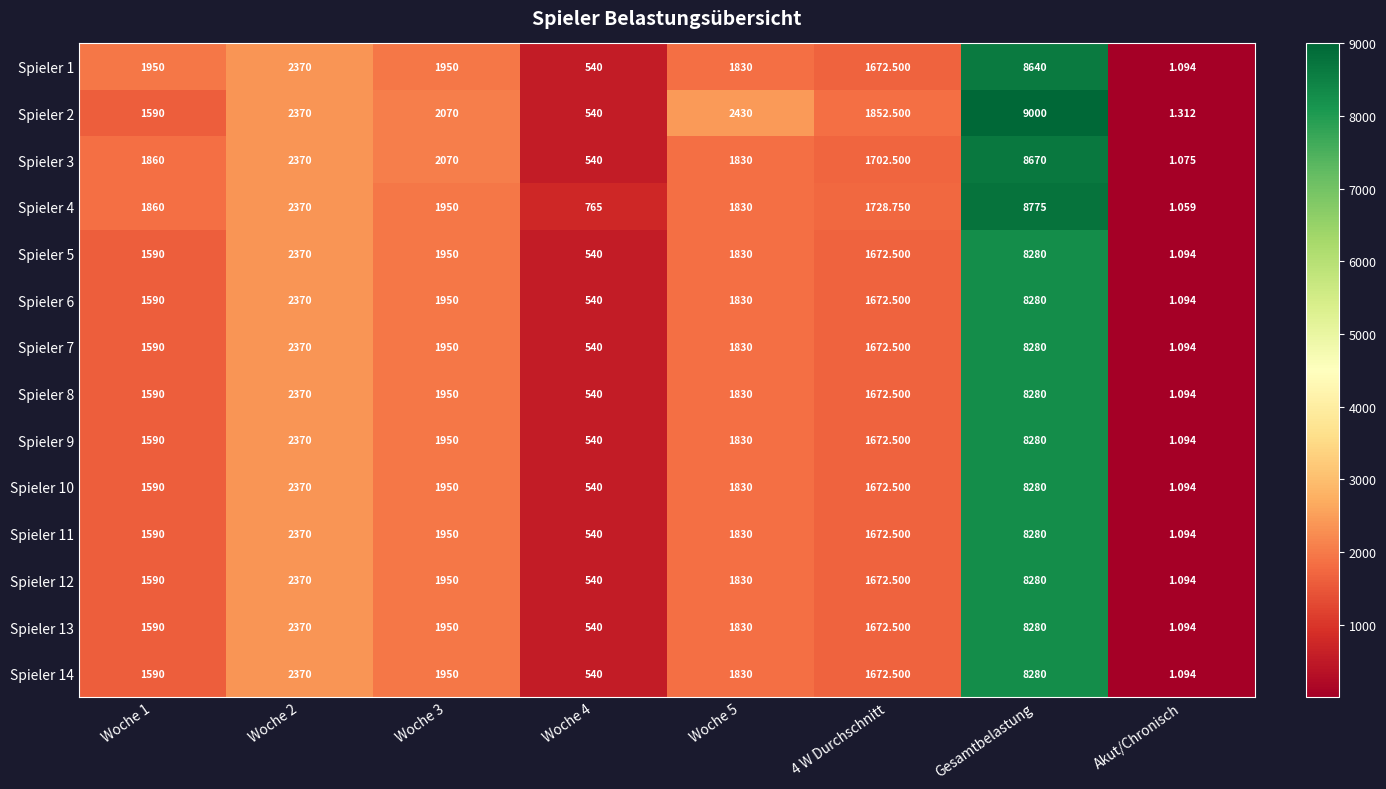

Which category has the highest value in the Spieler 4 series?

Gesamtbelastung